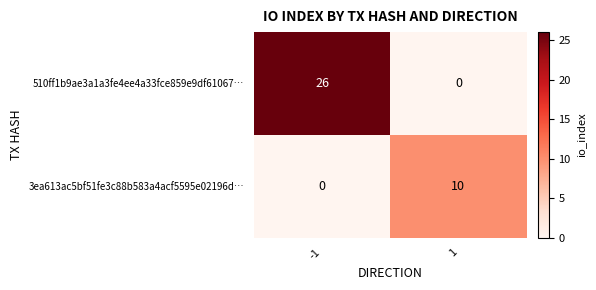

Reading left to right, what are all the values shown in this chart?

510ff1b9ae3a1a3fe4ee4a33fce859e9df61067…: 26	0
3ea613ac5bf51fe3c88b583a4acf5595e02196d…: 0	10